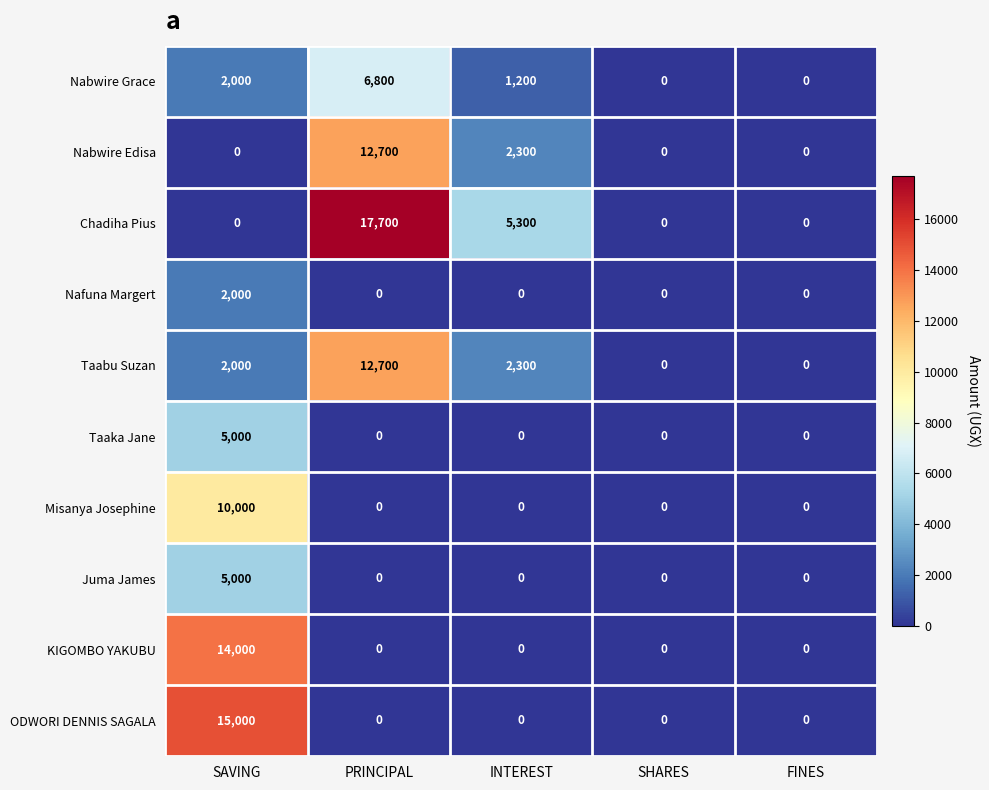

The value of Taabu Suzan at SHARES is 6717. True or false?

False